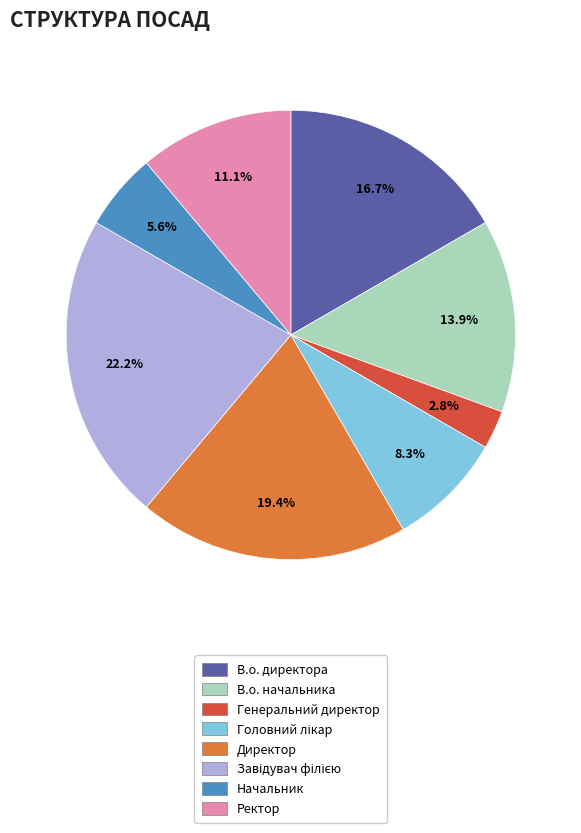

To the nearest percent, what is the difference between the largest and smallest slice percentages?

19%